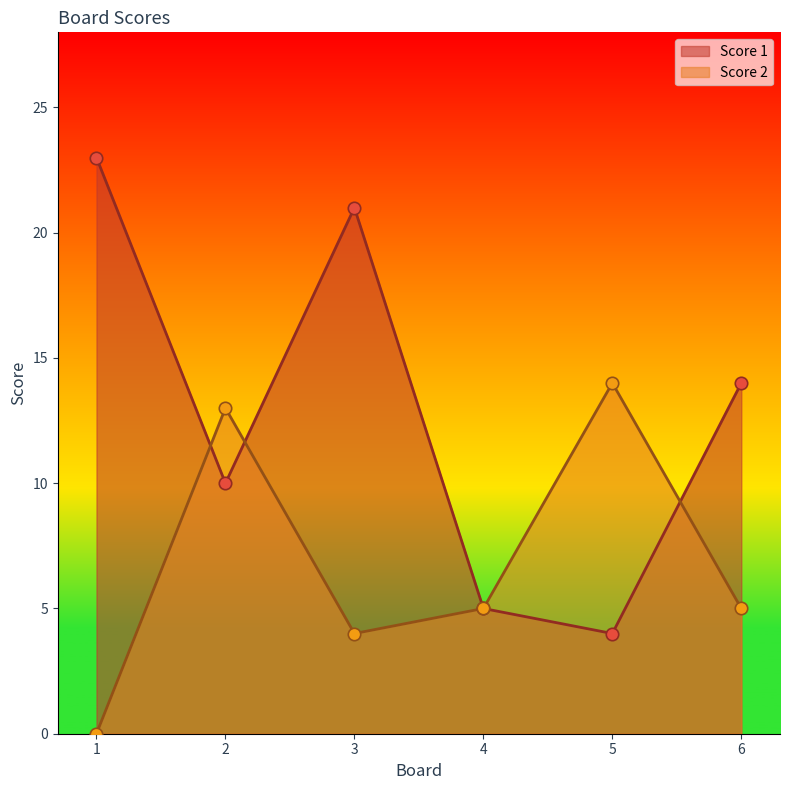

Which series has the largest Y range (max minus min)?

Score 1